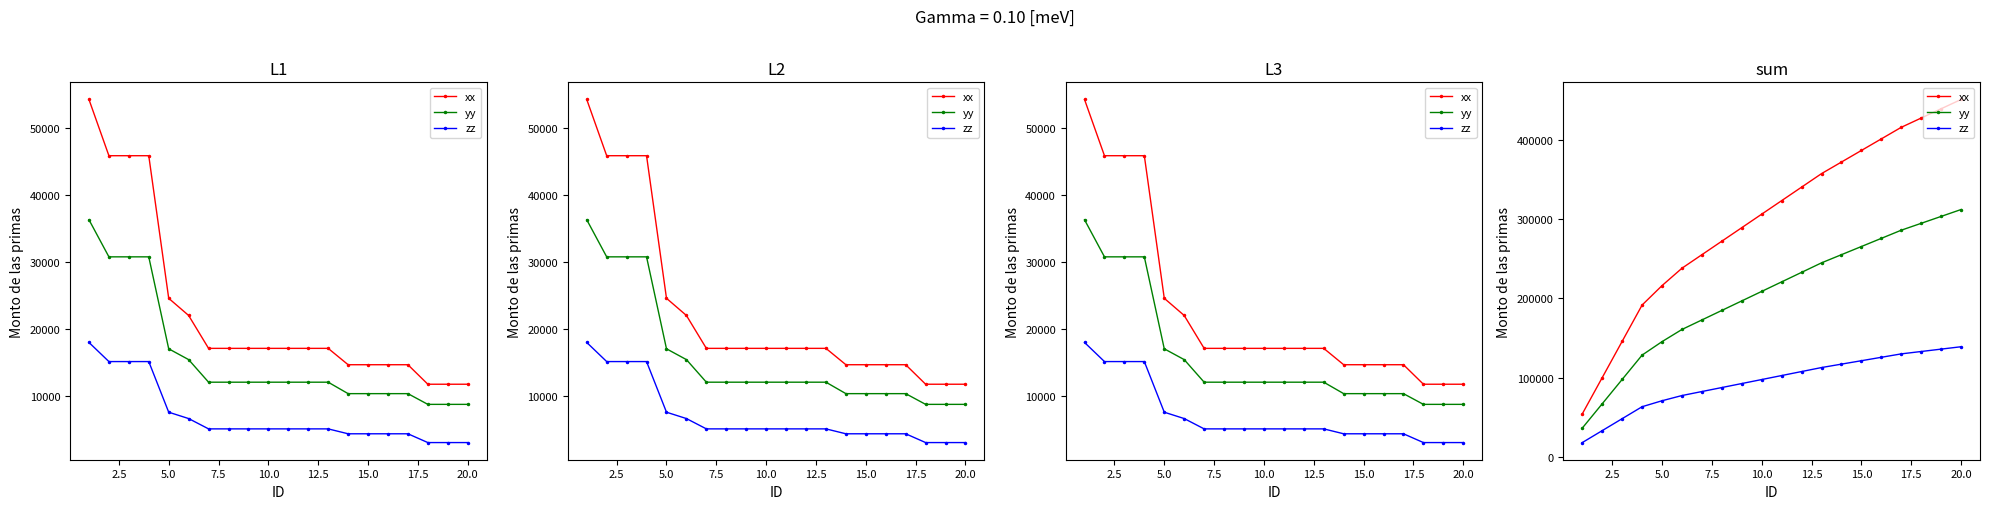

True or false: xx and yy cross at least once.

False